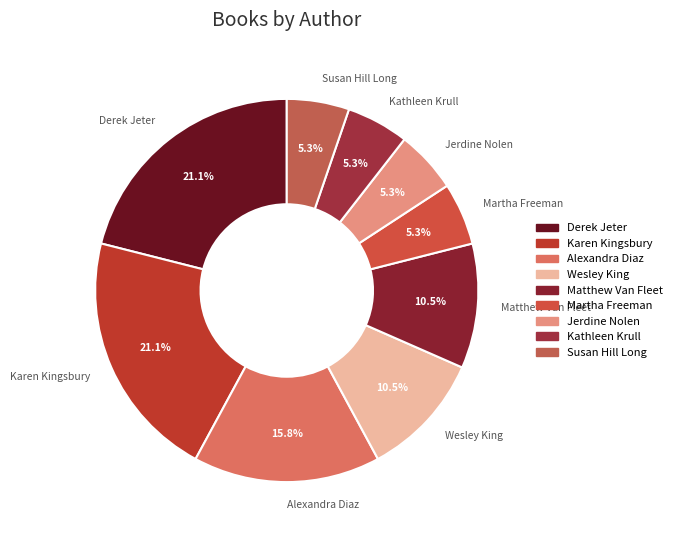

Is Martha Freeman the majority of the pie?

No